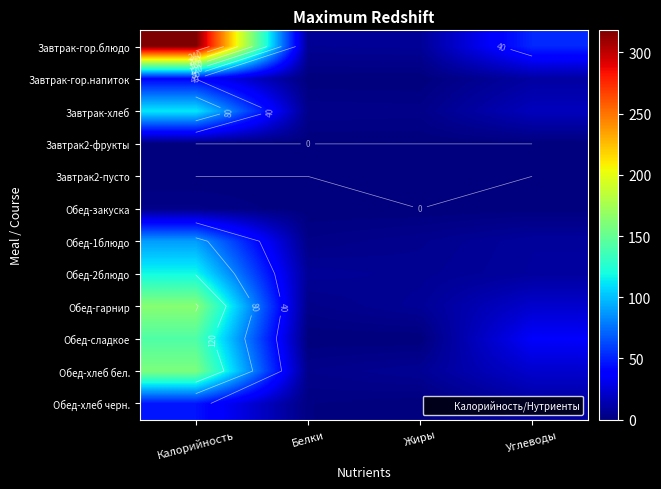

At Жиры, list the series in order from largest to smallest.

Завтрак-гор.блюдо, Обед-гарнир, Обед-хлеб бел., Обед-2блюдо, Обед-1блюдо, Завтрак-хлеб, Обед-хлеб черн., Завтрак-гор.напиток, Завтрак2-фрукты, Завтрак2-пусто, Обед-закуска, Обед-сладкое